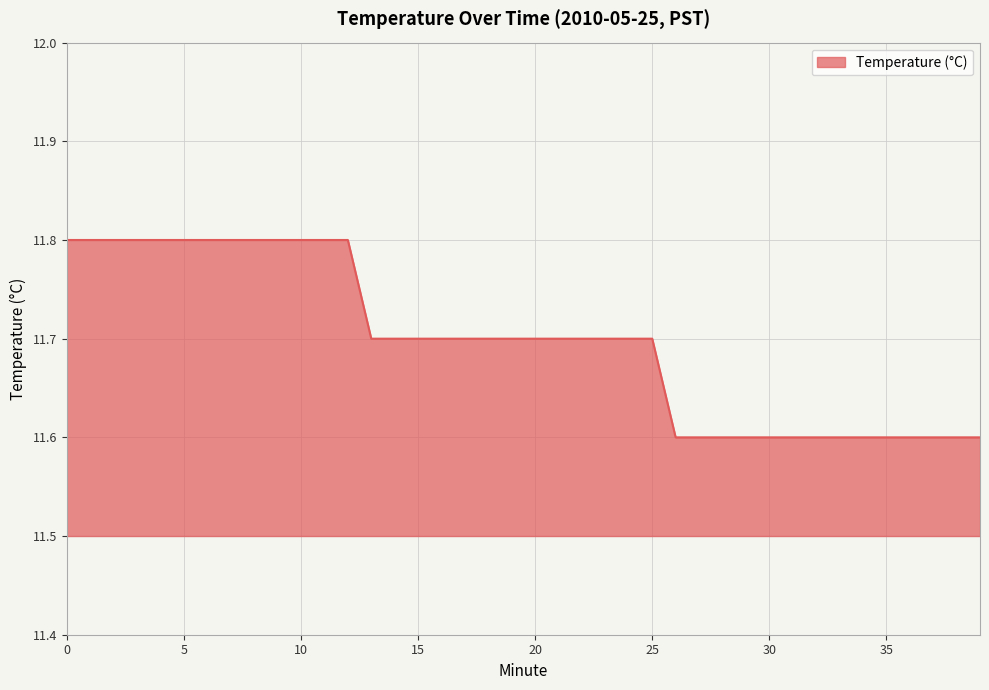

What is the minimum value shown in the chart?

11.6